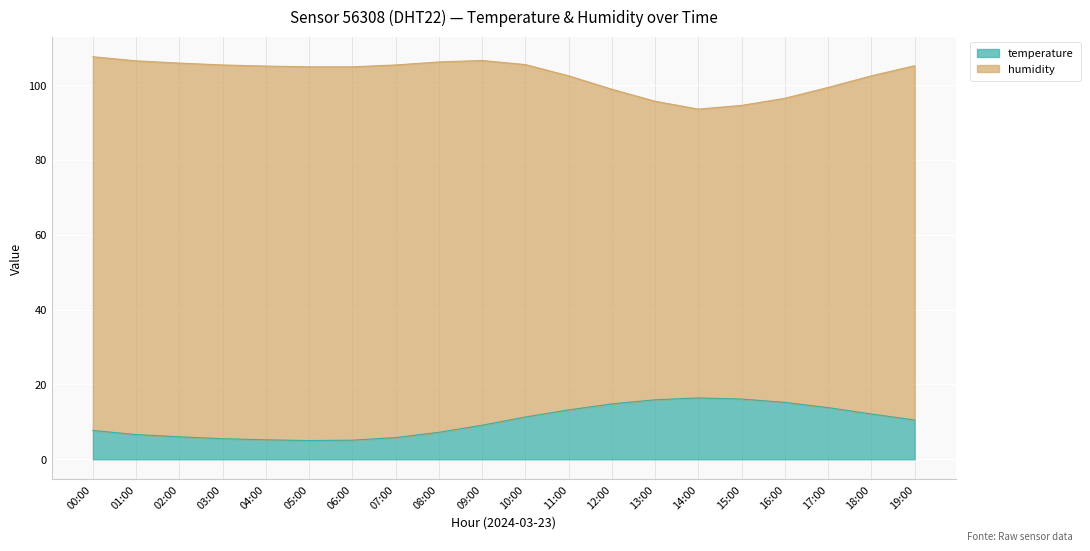

What is the sum of the values at 18:00 and 03:00?

17.6